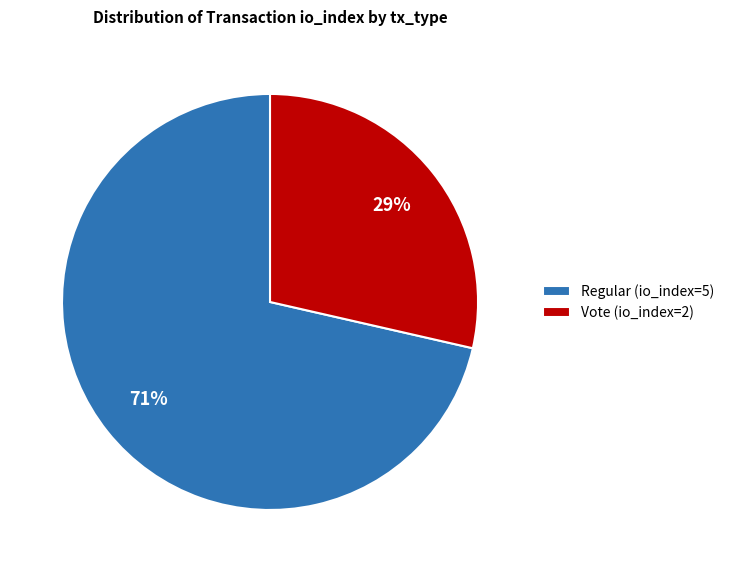

To the nearest percent, what percentage of the pie is Regular (io_index=5)?

71%